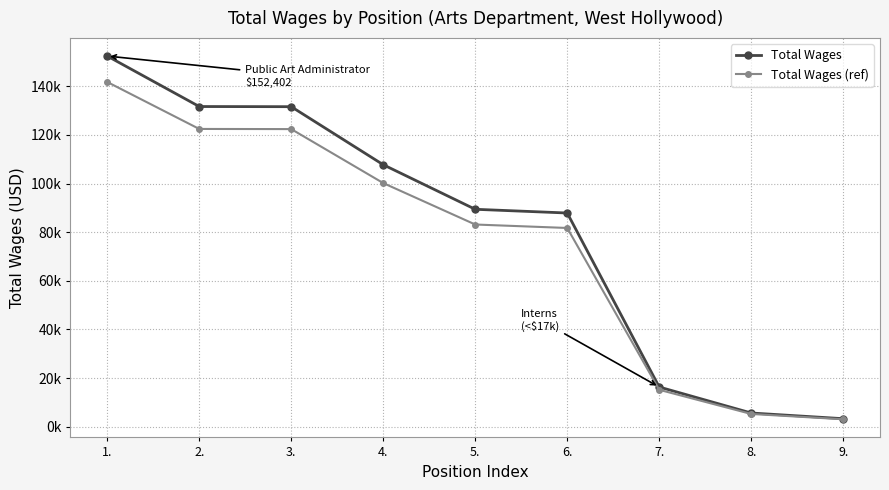

What is the difference between the Total Wages (ref) values at 4. and 9.?

97092.0